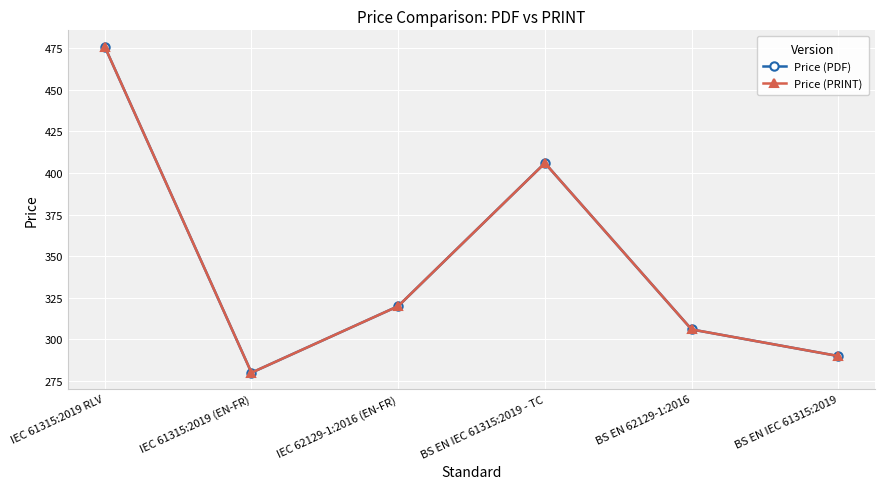

Reading right to left, list all the values displayed in this chart.

Price (PDF): BS EN IEC 61315:2019=290	BS EN 62129-1:2016=306	BS EN IEC 61315:2019 - TC=406	IEC 62129-1:2016 (EN-FR)=320	IEC 61315:2019 (EN-FR)=280	IEC 61315:2019 RLV=476
Price (PRINT): BS EN IEC 61315:2019=290	BS EN 62129-1:2016=306	BS EN IEC 61315:2019 - TC=406	IEC 62129-1:2016 (EN-FR)=320	IEC 61315:2019 (EN-FR)=280	IEC 61315:2019 RLV=476